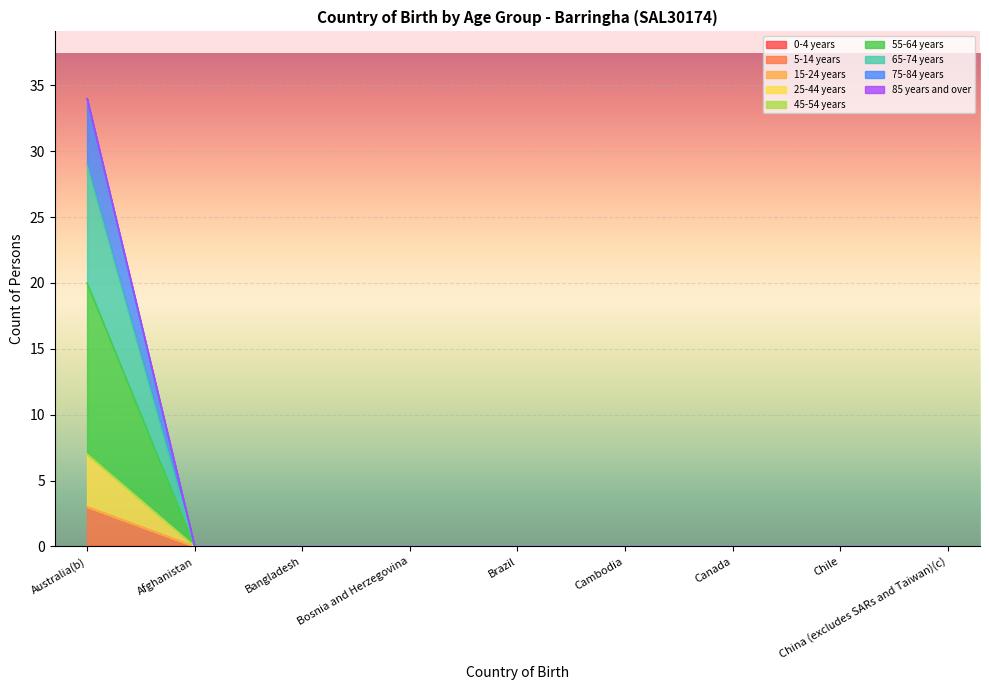

What is the total value across all series at Australia(b)?

40